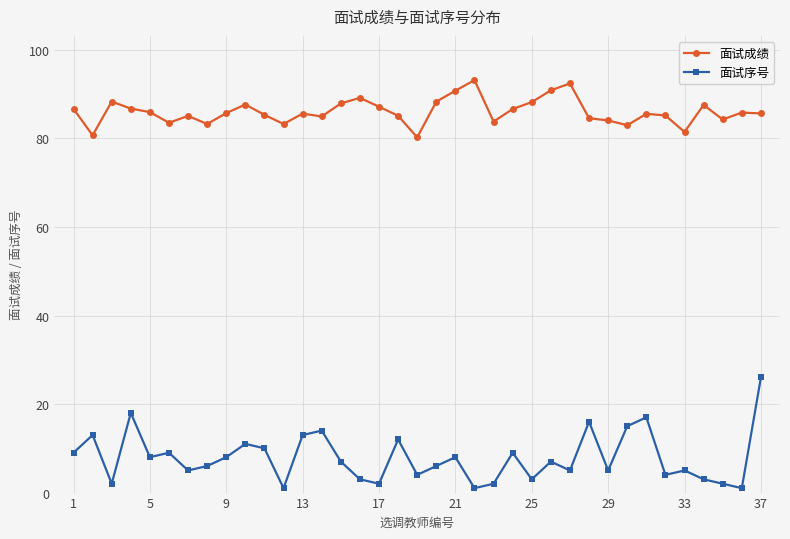

Which series has the largest range (max minus min)?

面试序号